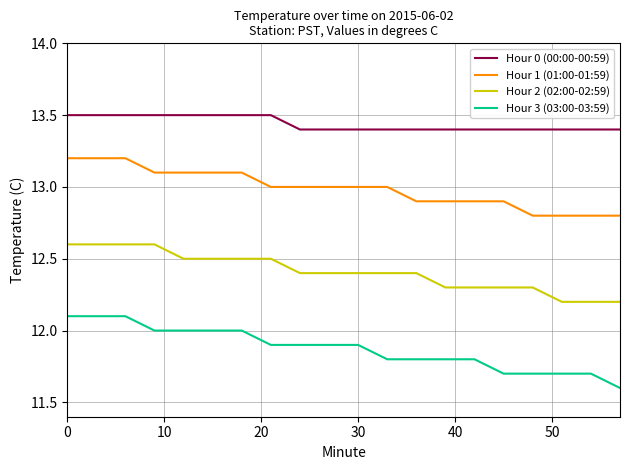

What is the smallest value displayed?

11.6